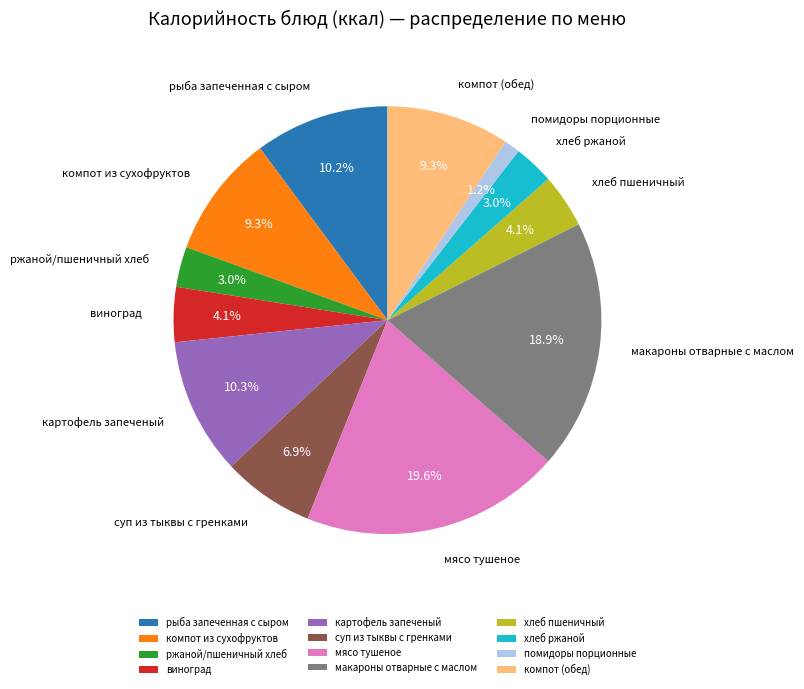

Is хлеб ржаной the majority of the pie?

No